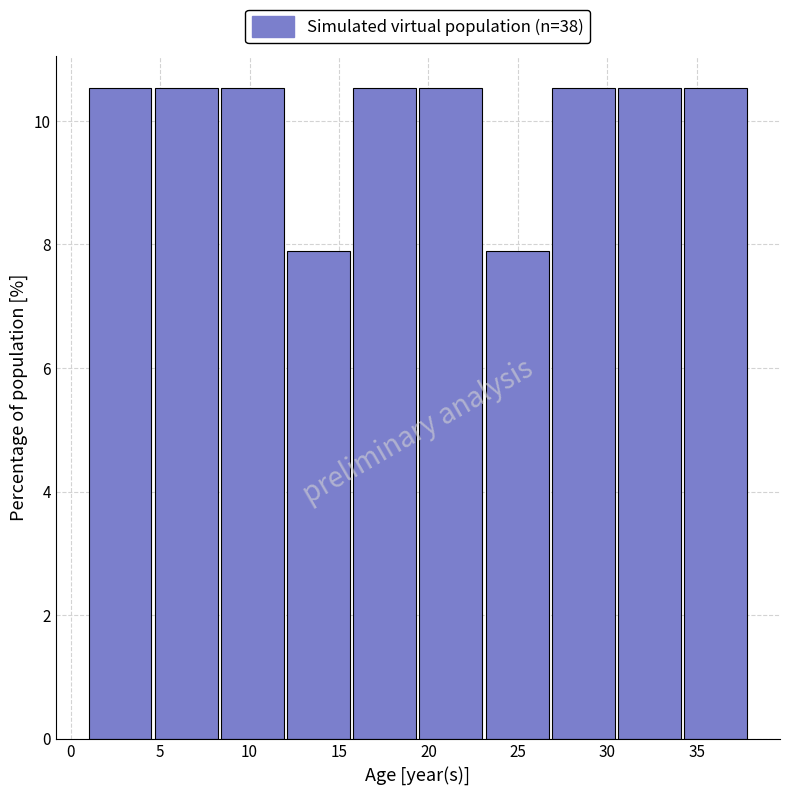

Reading left to right, list every bar in this chart as the range it spans on the x-axis followed by its height. Neither the bar edges nor the heights are printed on the chart, so give them approximately, as read against the axes.

1.0 to 4.7: 10.6
4.7 to 8.4: 10.6
8.4 to 12.1: 10.6
12.1 to 15.8: 7.8
15.8 to 19.5: 10.6
19.5 to 23.2: 10.6
23.2 to 26.9: 7.8
26.9 to 30.6: 10.6
30.6 to 34.3: 10.6
34.3 to 38.0: 10.6